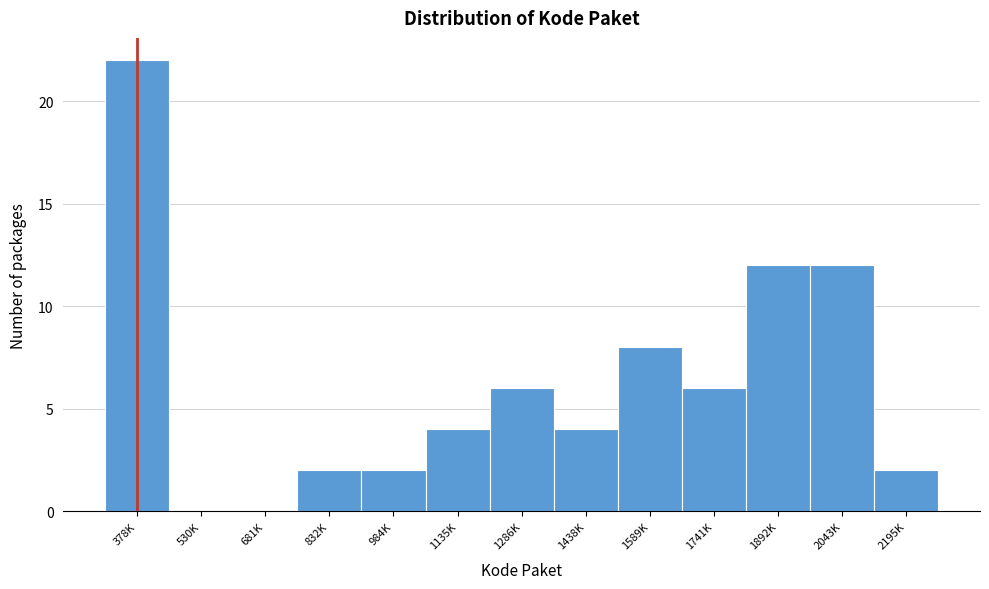

Reading left to right, list all the values displayed in this chart.

378K=22	530K=0	681K=0	832K=2	984K=2	1135K=4	1286K=6	1438K=4	1589K=8	1741K=6	1892K=12	2043K=12	2195K=2